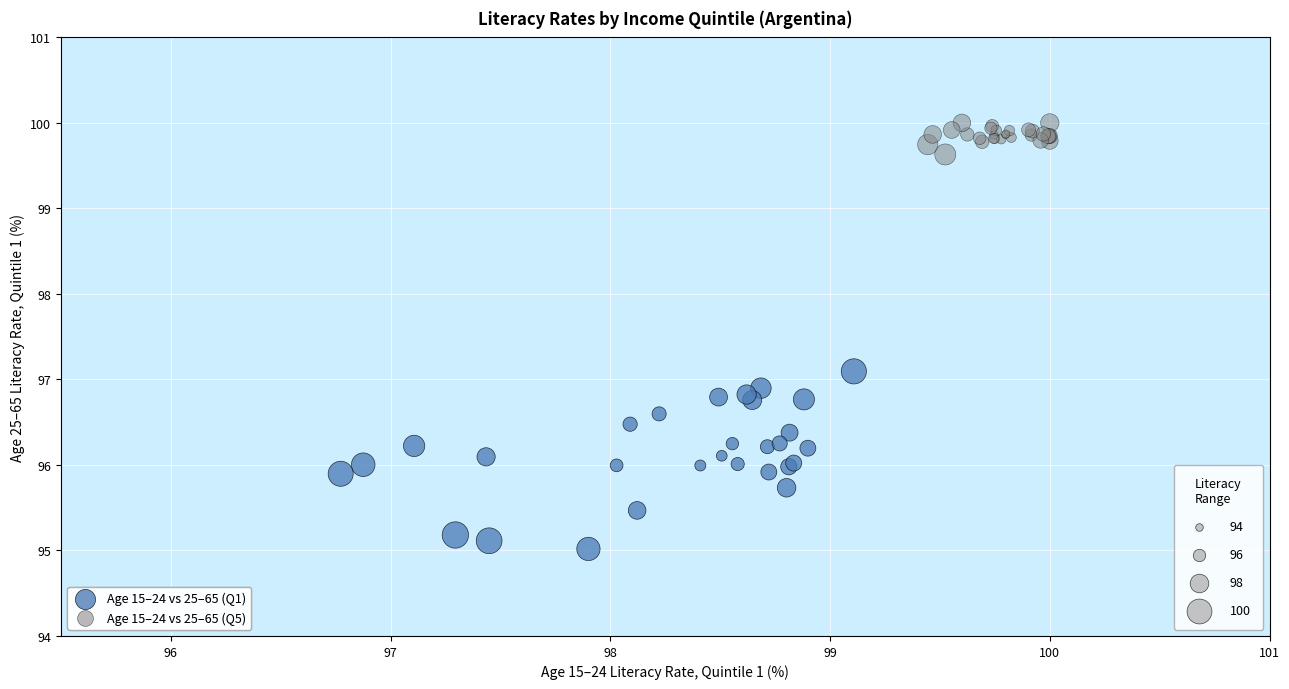

Which series reaches the maximum Y coordinate?

Age 15–24 vs 25–65 (Q5)